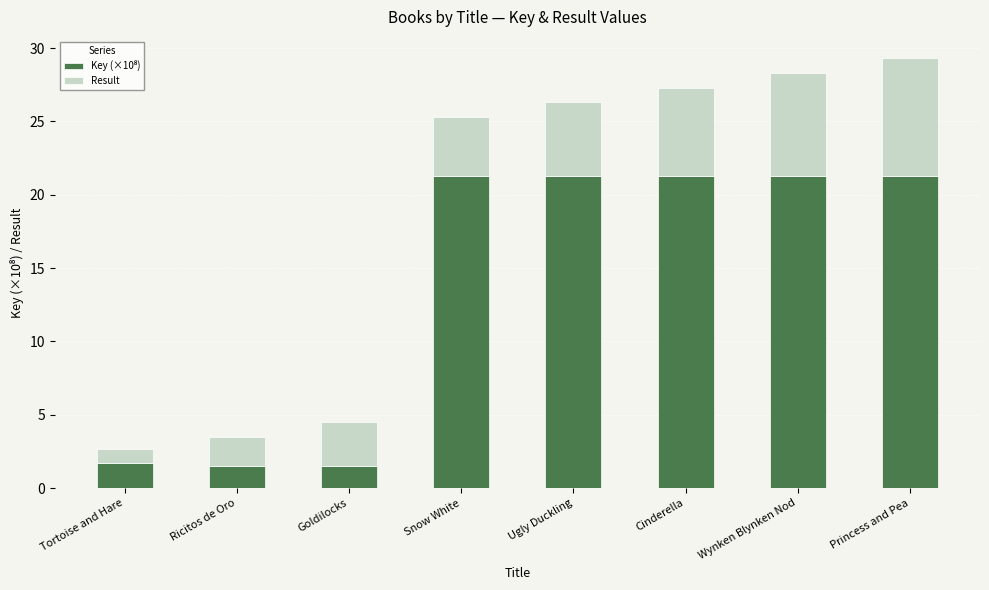

What is the total value across all series at Snow White?

25.3